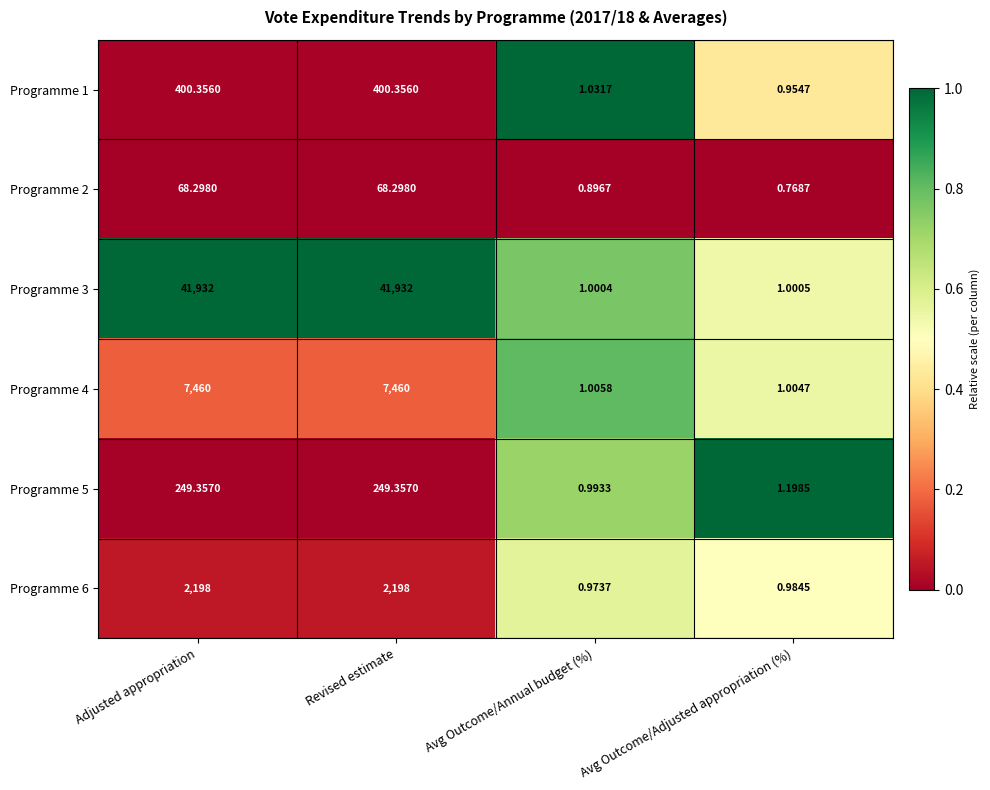

Where is Programme 5 nearest to the value 125?

Avg Outcome/Adjusted appropriation (%)